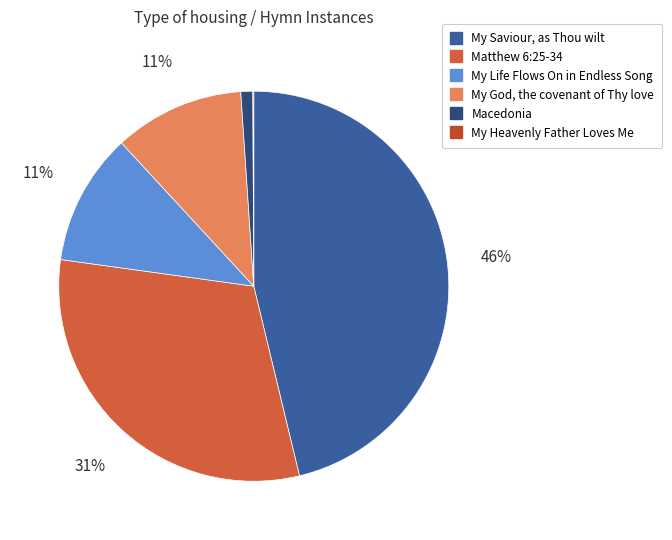

Is there any slice that represents more than half of the pie?

No